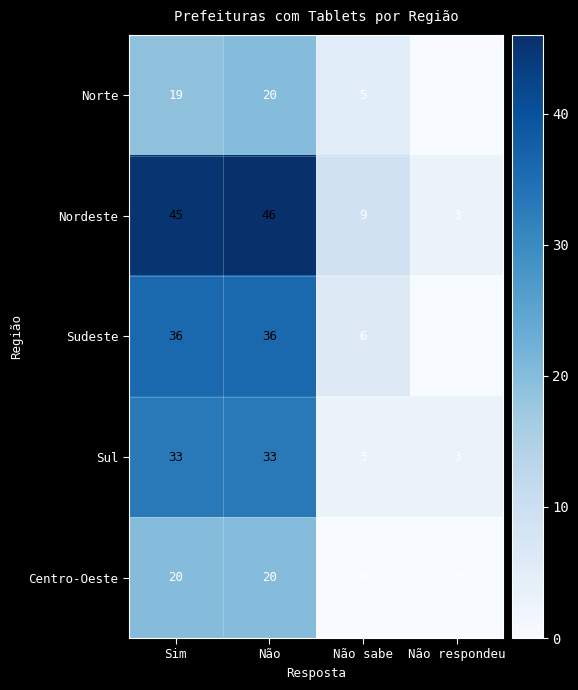

How many values in the Sudeste series are below 36?

2